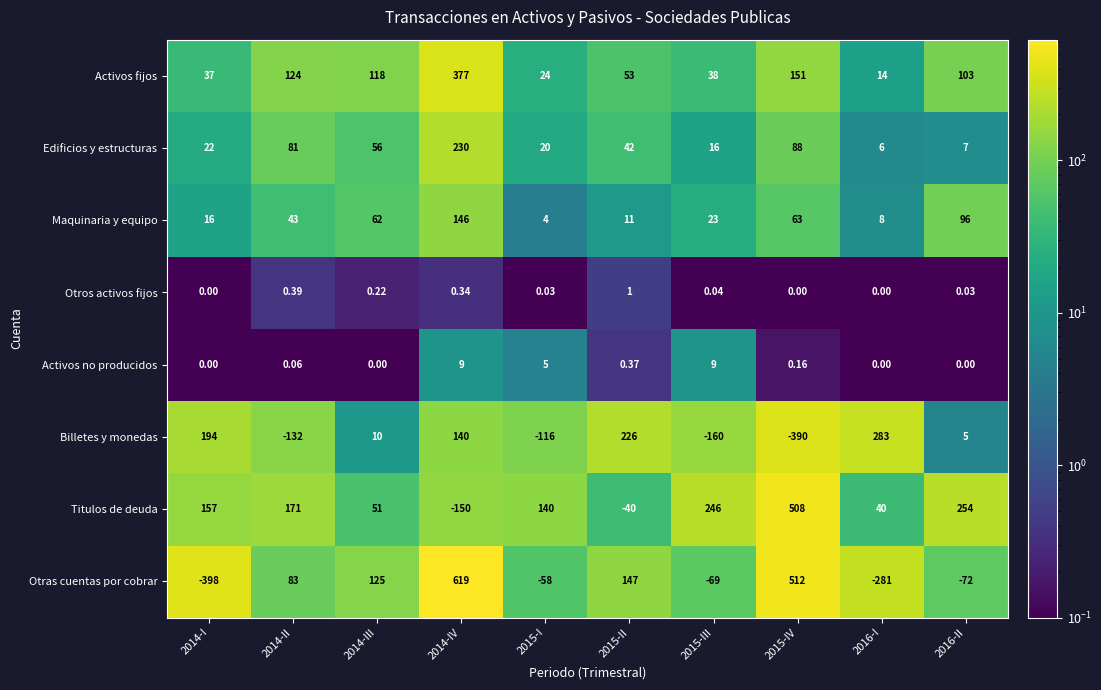

At 2015-II, list the series in order from smallest to largest.

Titulos de deuda, Activos no producidos, Otros activos fijos, Maquinaria y equipo, Edificios y estructuras, Activos fijos, Otras cuentas por cobrar, Billetes y monedas